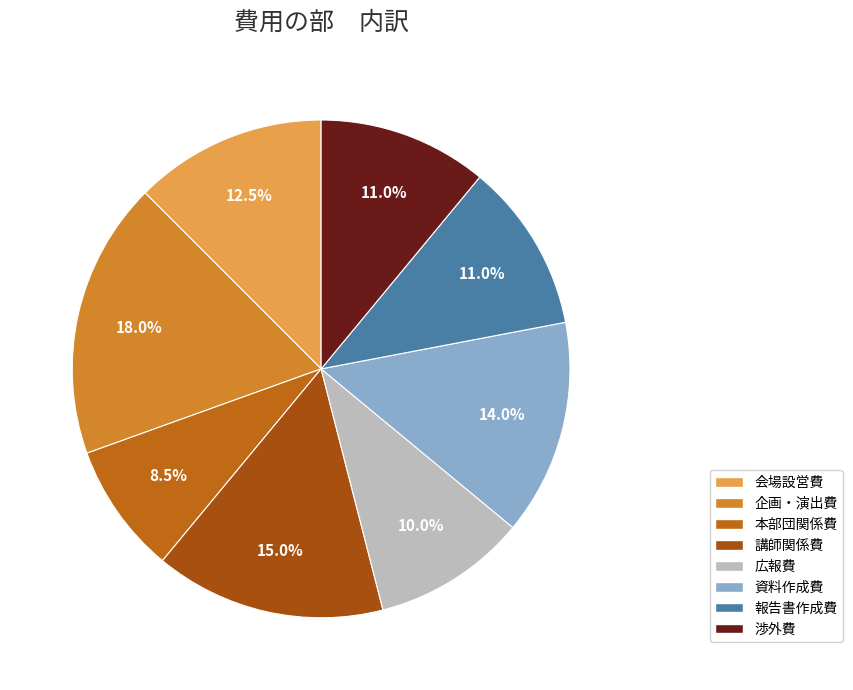

Is it true that 会場設営費 is 20% of the pie?

False